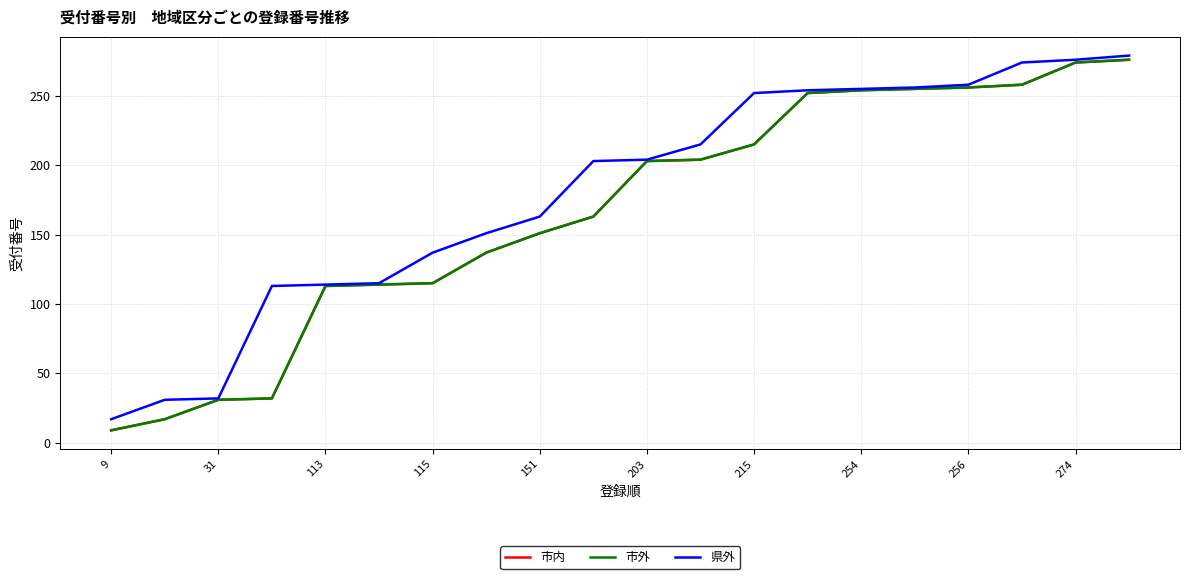

Does the chart have visible grid lines?

Yes